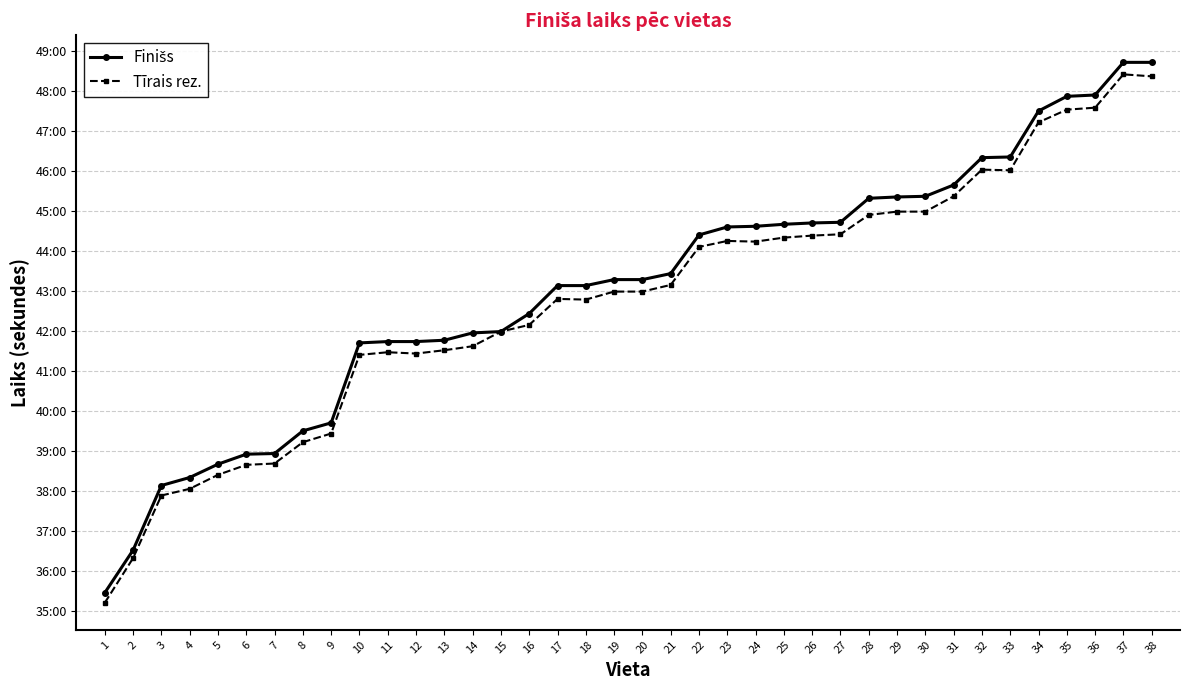

At which category does Tīrais rez. reach its first local valley?

12